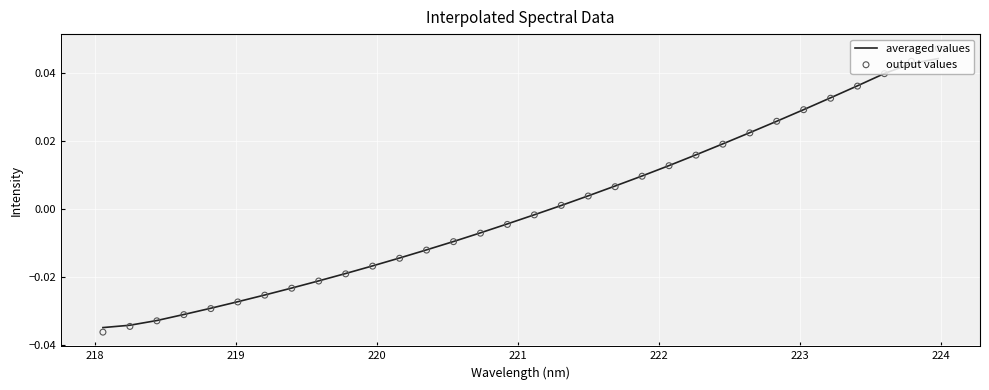

At how many categories does at least one series exceed 0?

15